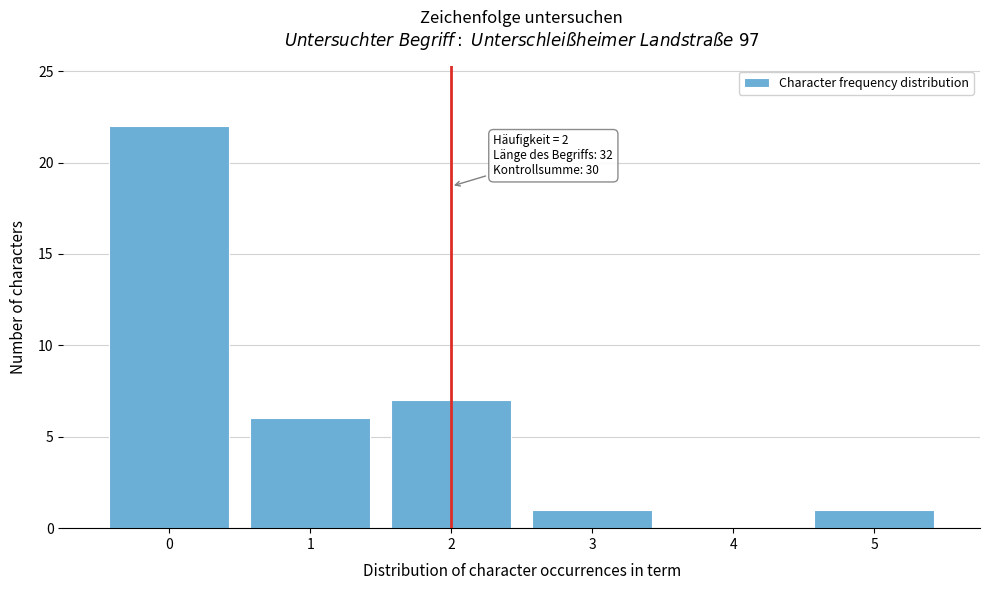

Which range on the x-axis has the tallest bar?

-0.5 to 0.5